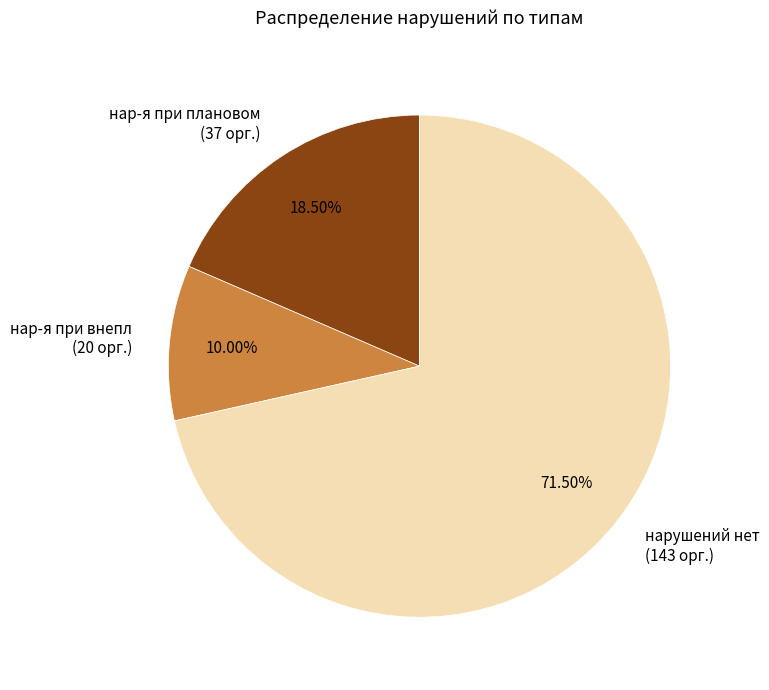

Count the number of slices in the pie.

3